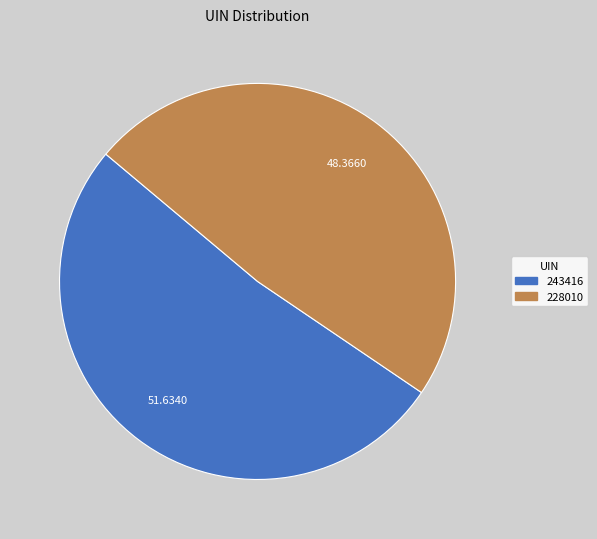

How many segments does this pie chart have?

2